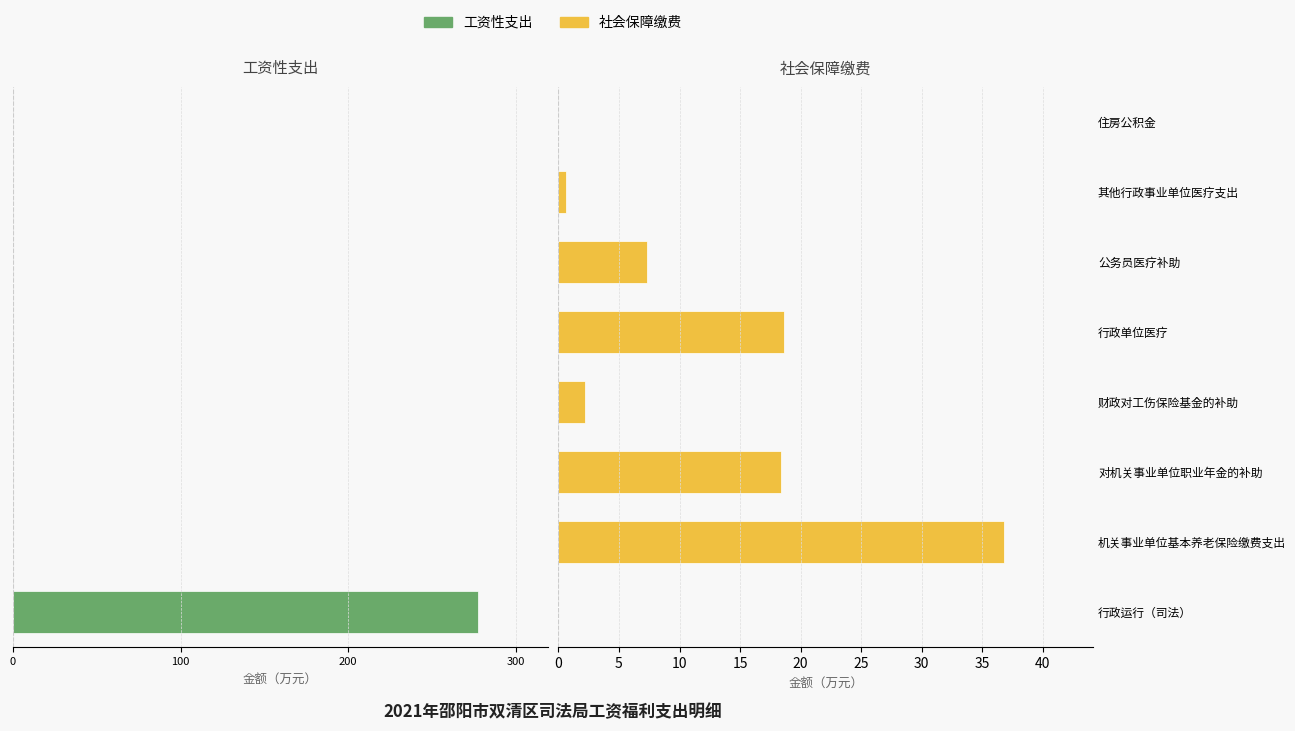

What is the difference between the maximum and minimum values in the 工资性支出 series?

277.4